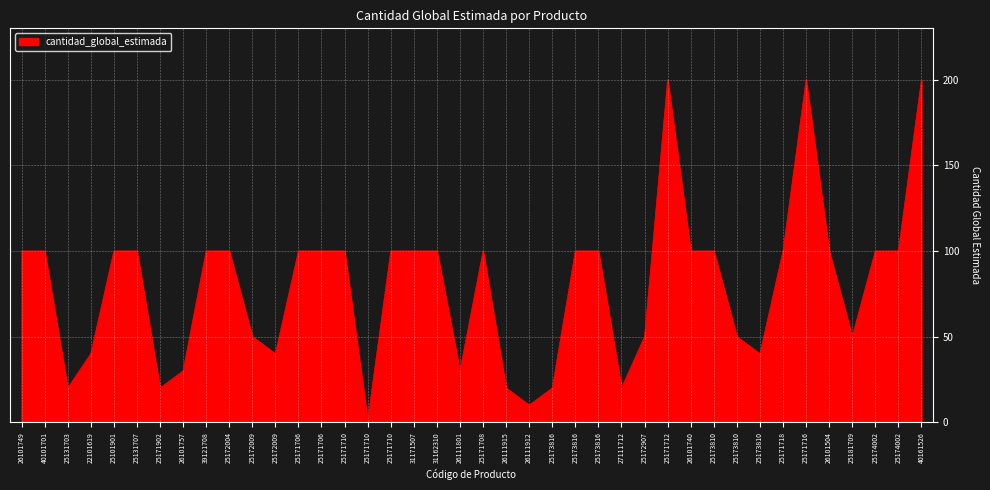

What is the label of the 16th point from the left?

25171710